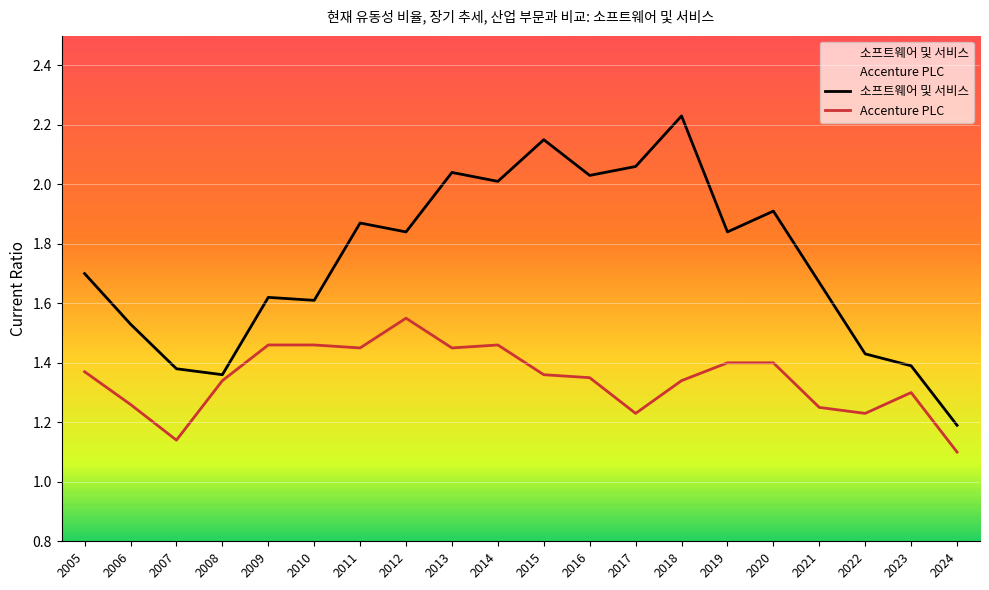

How many data points does each series have?

20